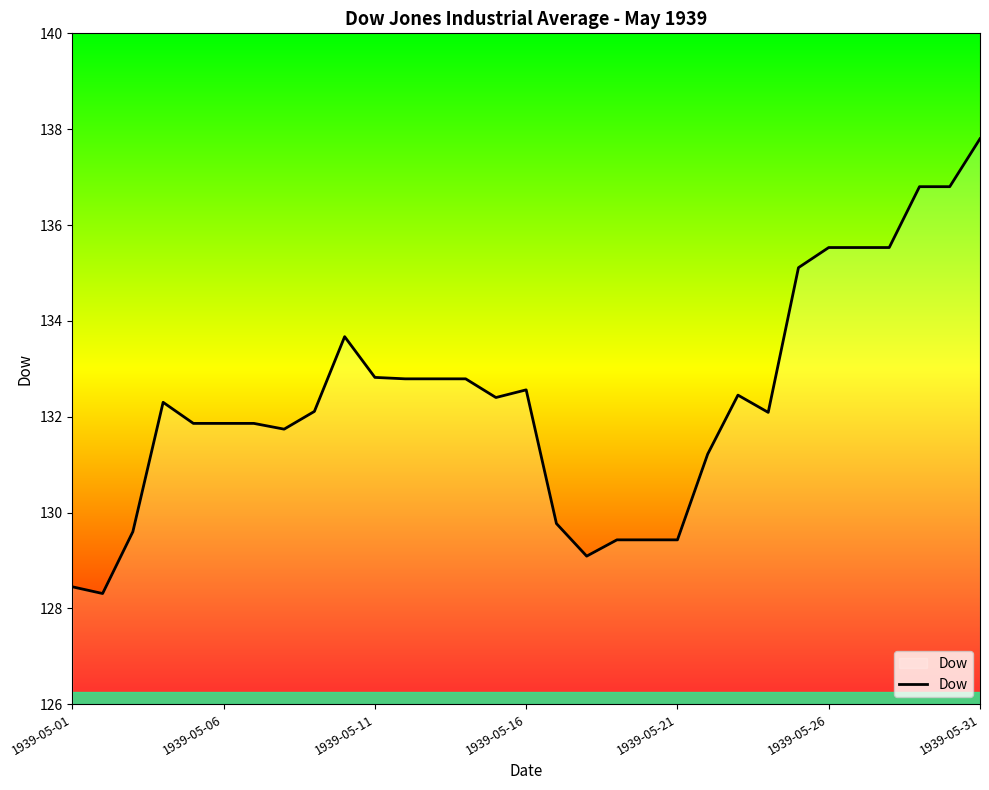

What is the average value?

132.4